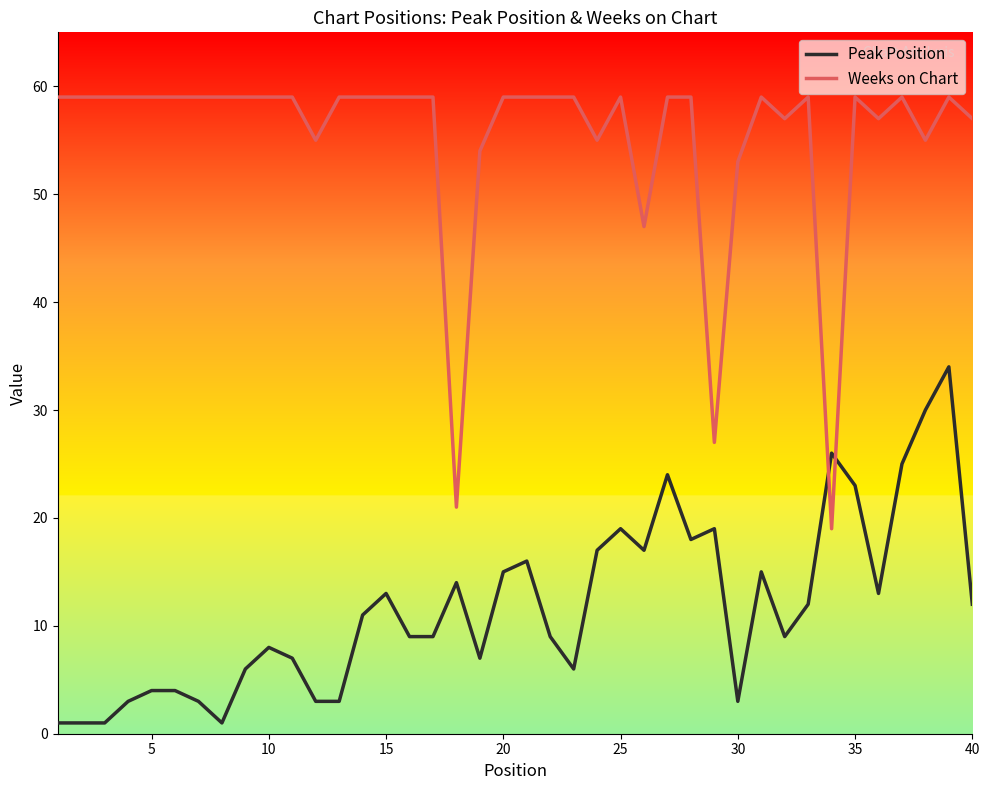

True or false: Peak Position and Weeks on Chart cross at least once.

True